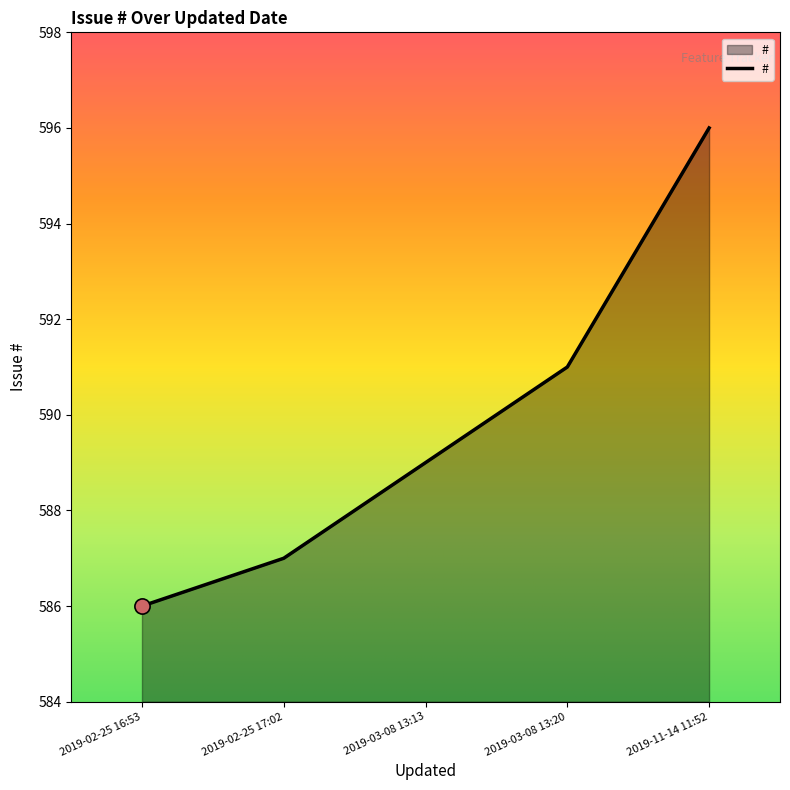

Between 2019-02-25 16:53 and 2019-11-14 11:52, which is larger?

2019-11-14 11:52